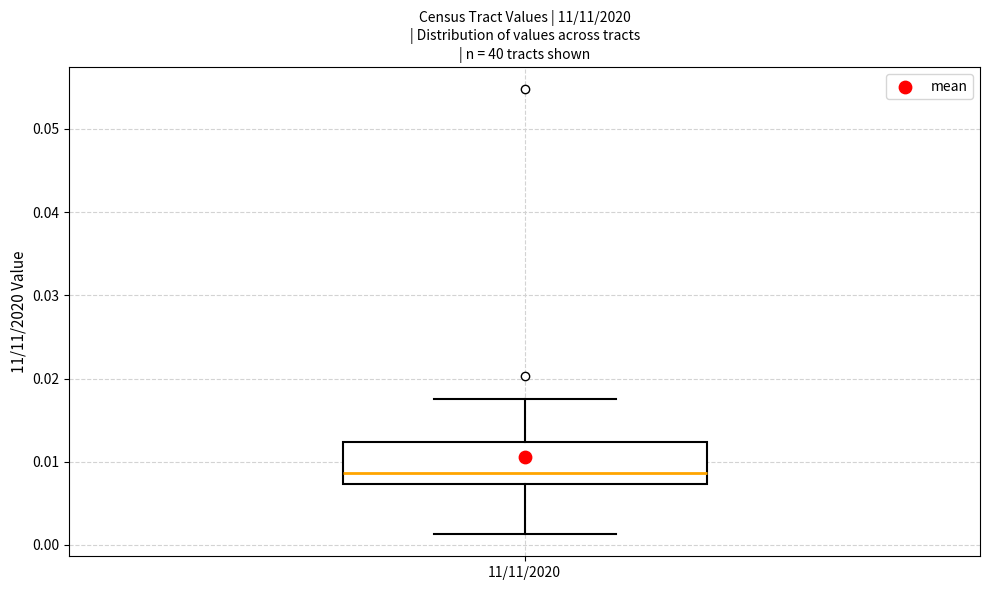

Where is the upper edge of the box for 11/11/2020 on the y-axis? The values are not printed on the chart, so give them approximately, as read against the axis.

0.012